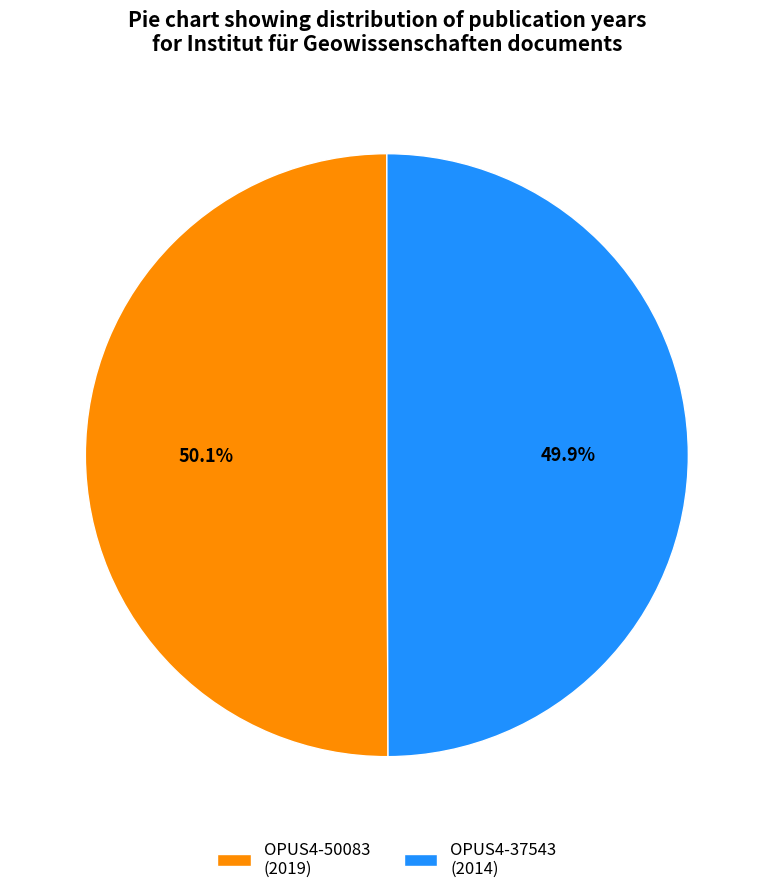

Is there any slice that represents more than half of the pie?

Yes